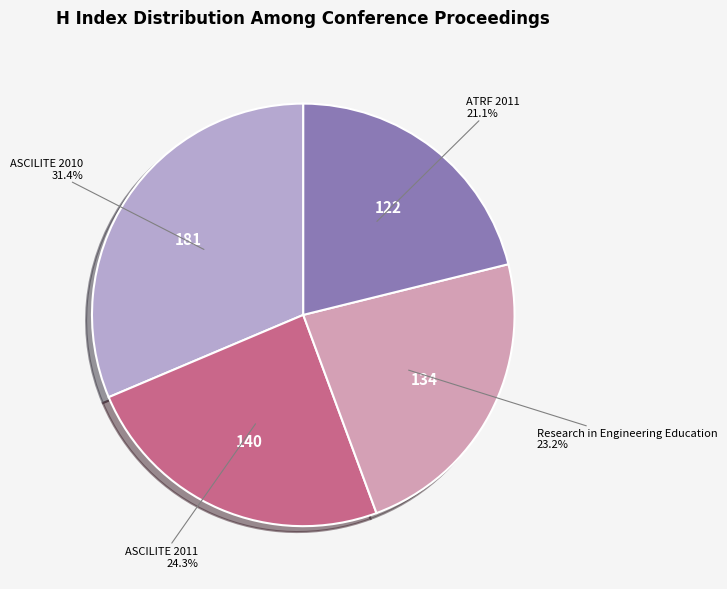

Is there any slice that represents more than half of the pie?

No